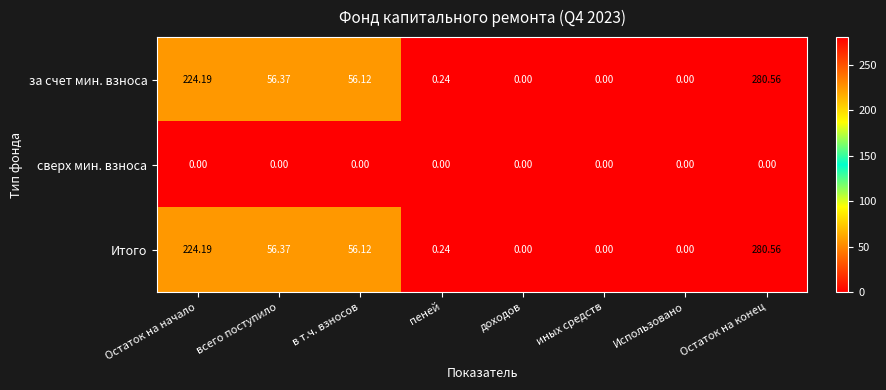

Is the value of сверх мин. взноса at иных средств greater than the value of за счет мин. взноса at Остаток на начало?

No